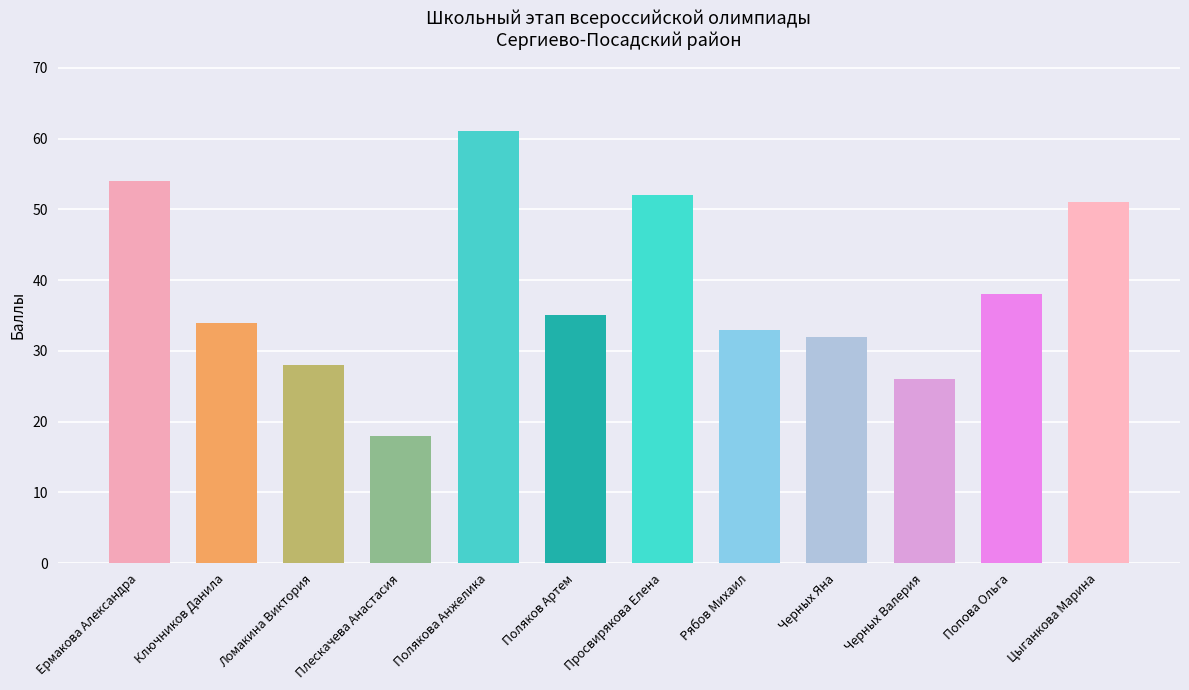

What is the value of the 12th bar from the left?

51